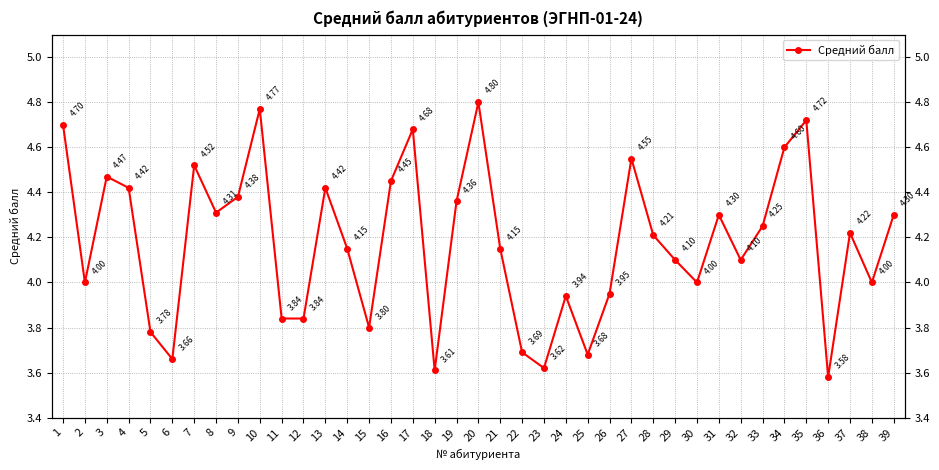

Reading right to left, what are all the values shown in this chart?

4.3	4.0	4.2	3.6	4.7	4.6	4.2	4.1	4.3	4.0	4.1	4.2	4.5	4.0	3.7	3.9	3.6	3.7	4.2	4.8	4.4	3.6	4.7	4.5	3.8	4.2	4.4	3.8	3.8	4.8	4.4	4.3	4.5	3.7	3.8	4.4	4.5	4.0	4.7